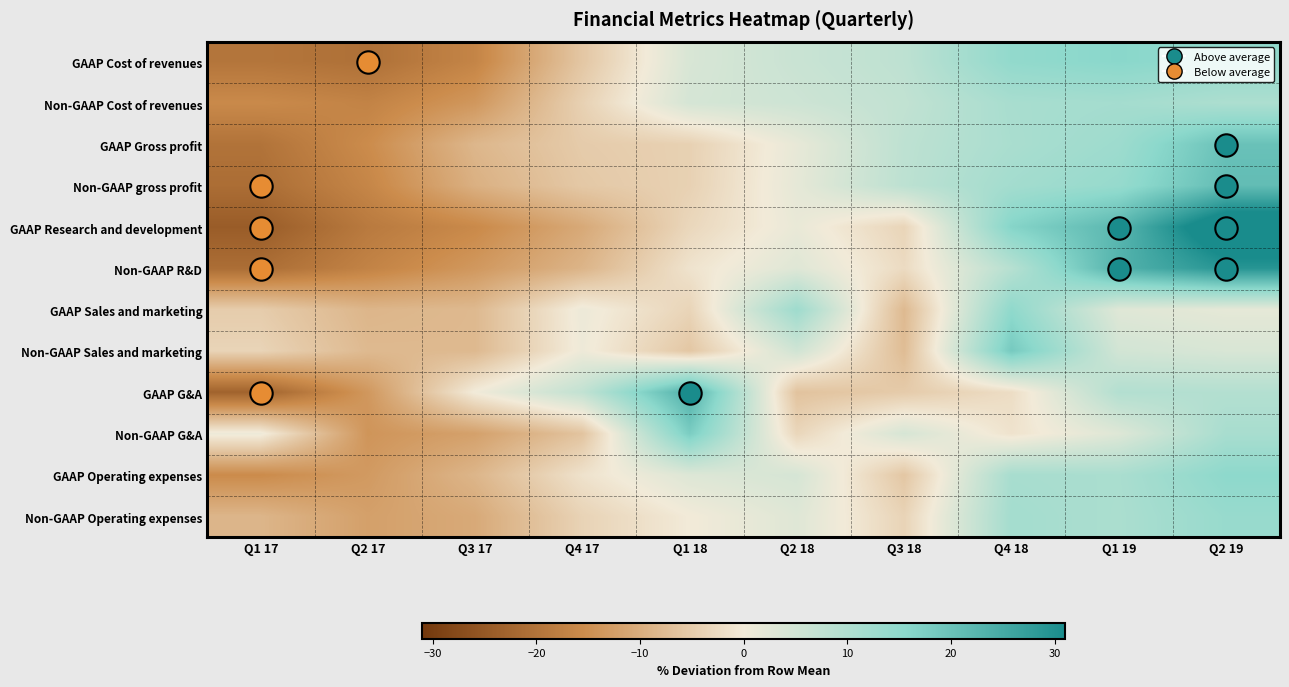

Count the number of data series in this chart.

12